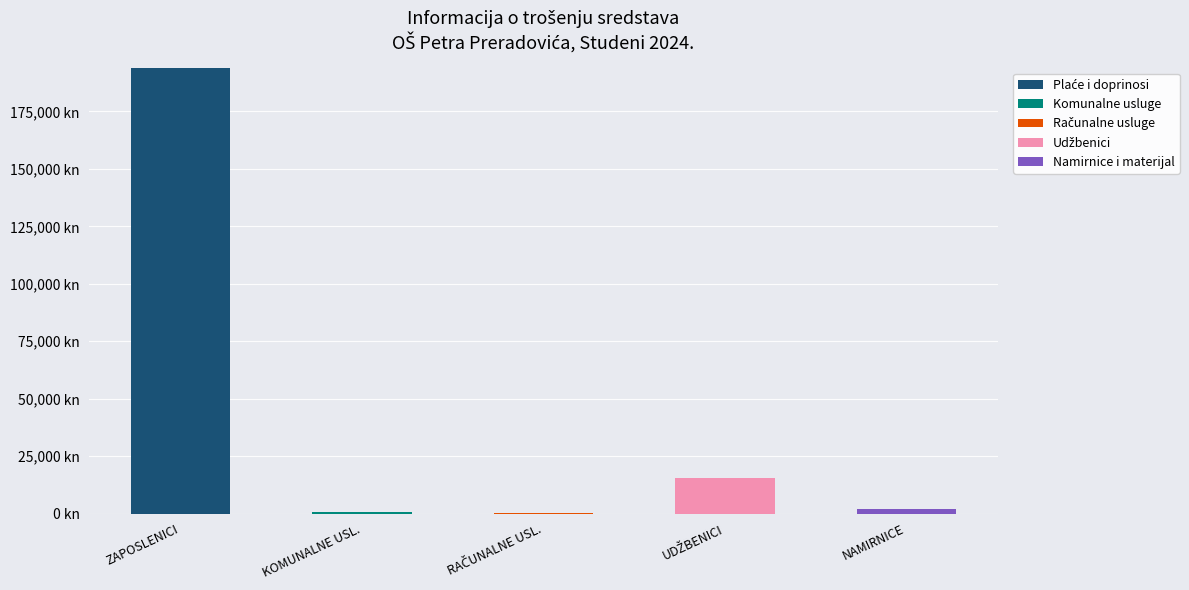

What is the difference between the Računalne usluge values at RAČUNALNE USL. and NAMIRNICE?

99.5